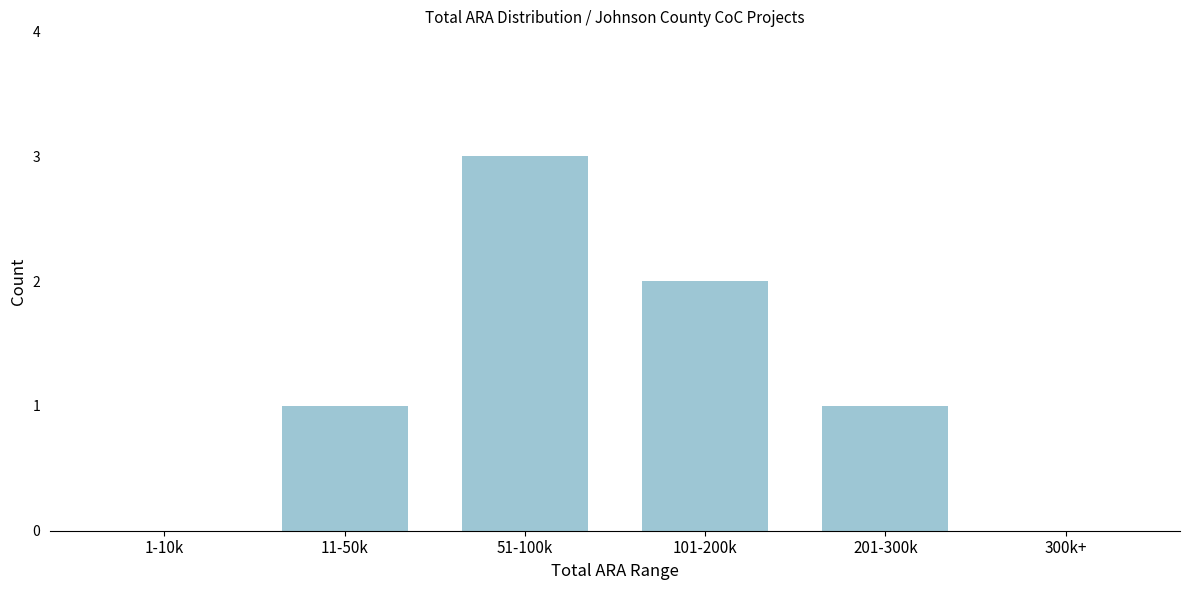

Reading right to left, list all the values displayed in this chart.

300k+=0	201-300k=1	101-200k=2	51-100k=3	11-50k=1	1-10k=0